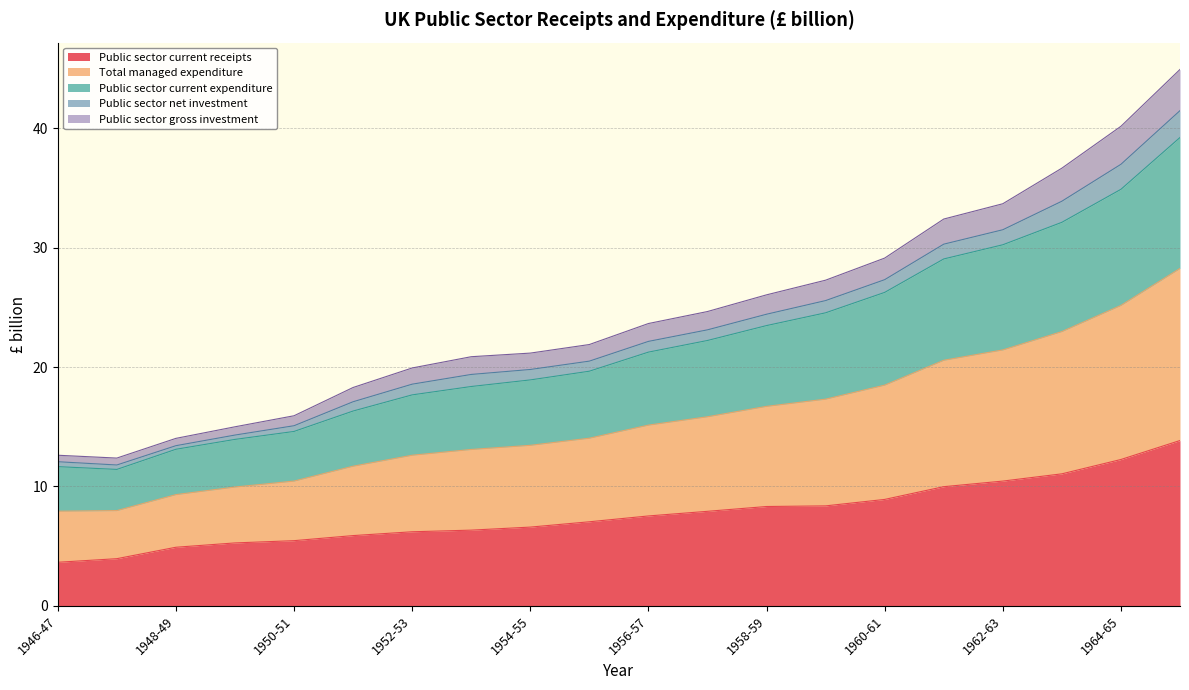

The value of Public sector current receipts at 1946-47 is 6.4. True or false?

False